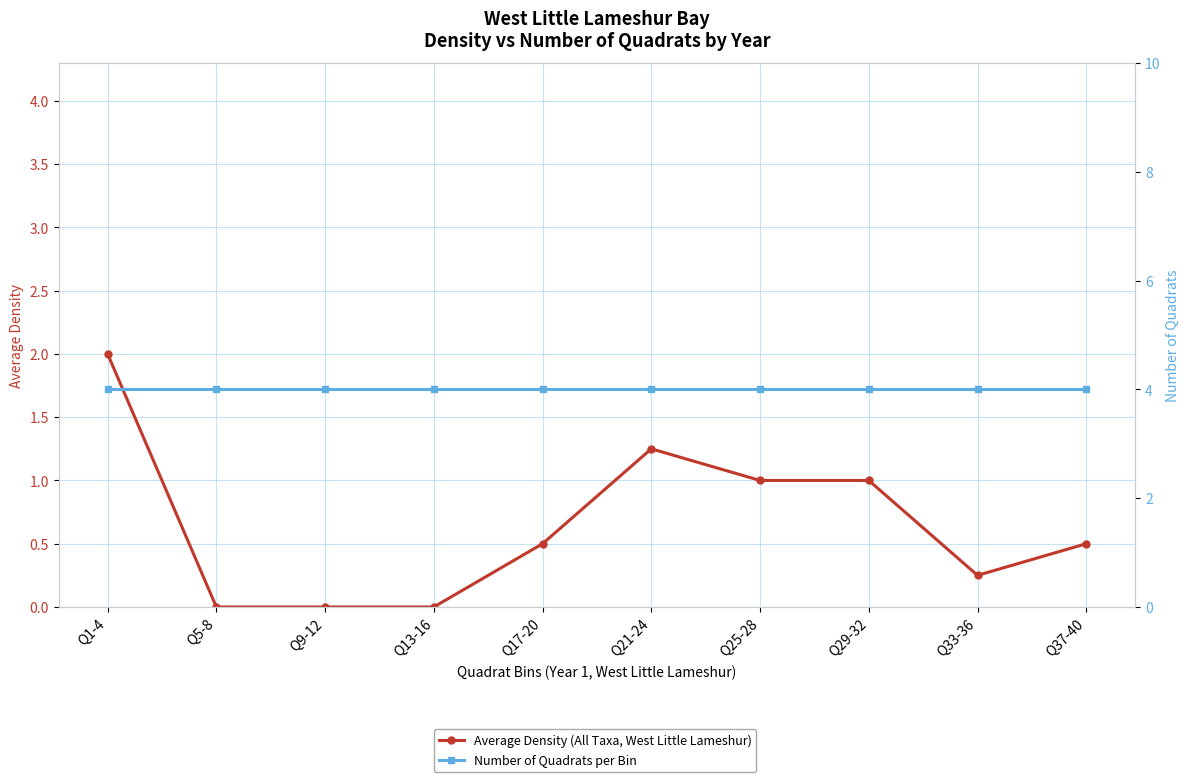

How many lines are shown in the chart?

2